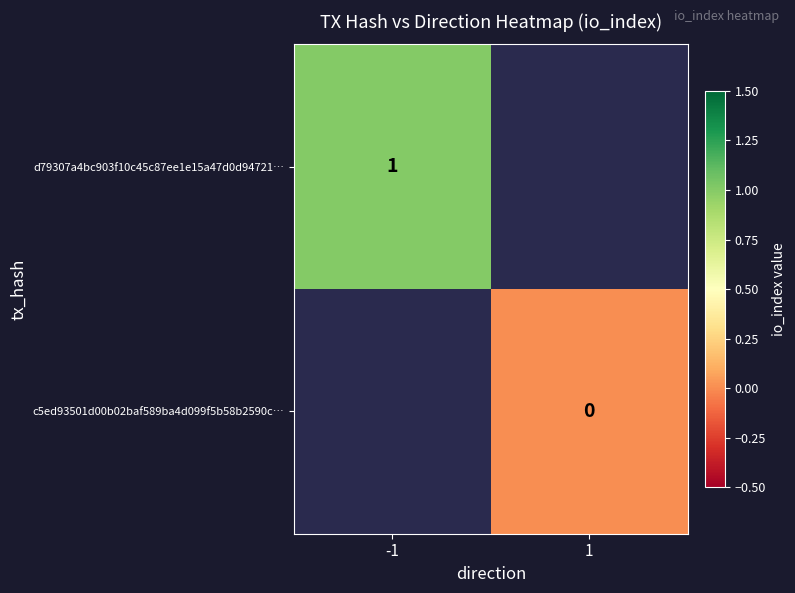

True or false: d79307a4bc903f10c45c87ee1e15a47d0d94721… has a value of 1 at -1.

True